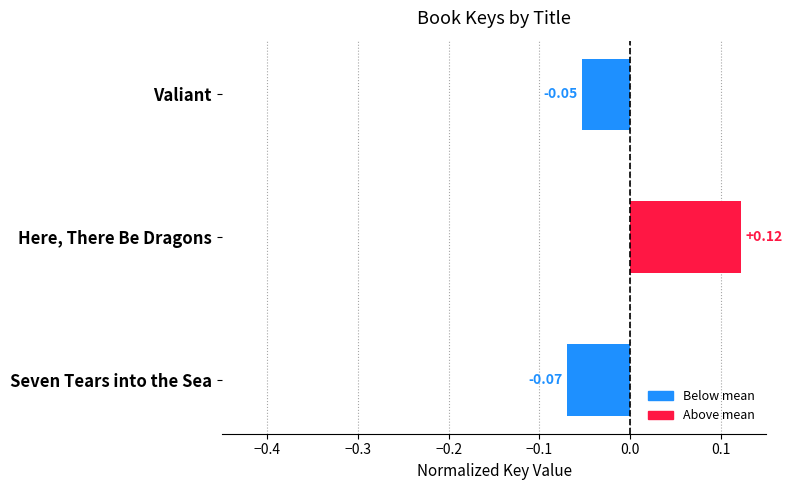

List the labels in order of value, largest first.

Here, There Be Dragons, Valiant, Seven Tears into the Sea